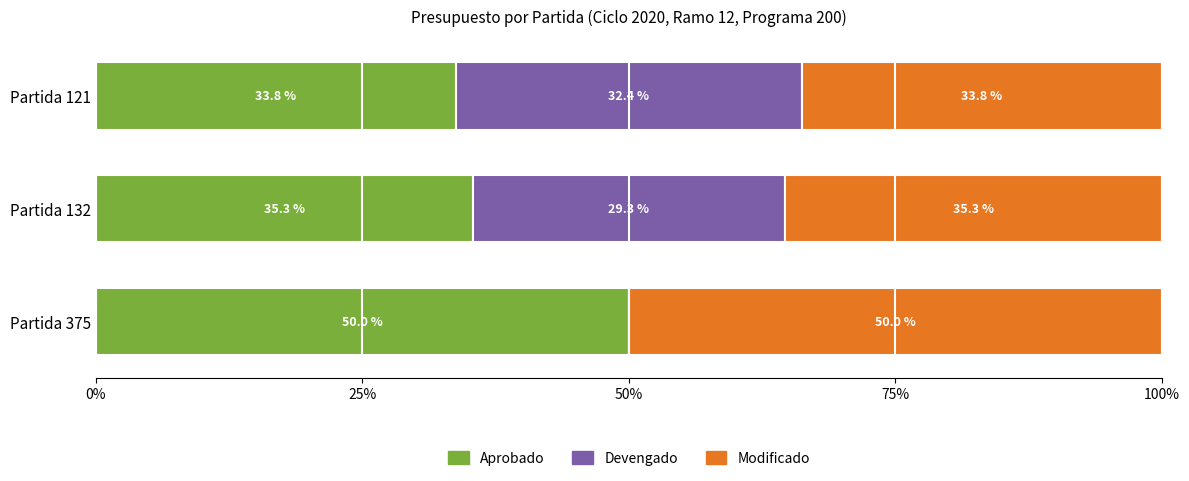

What is the total value across all series at Partida 121?

100.0